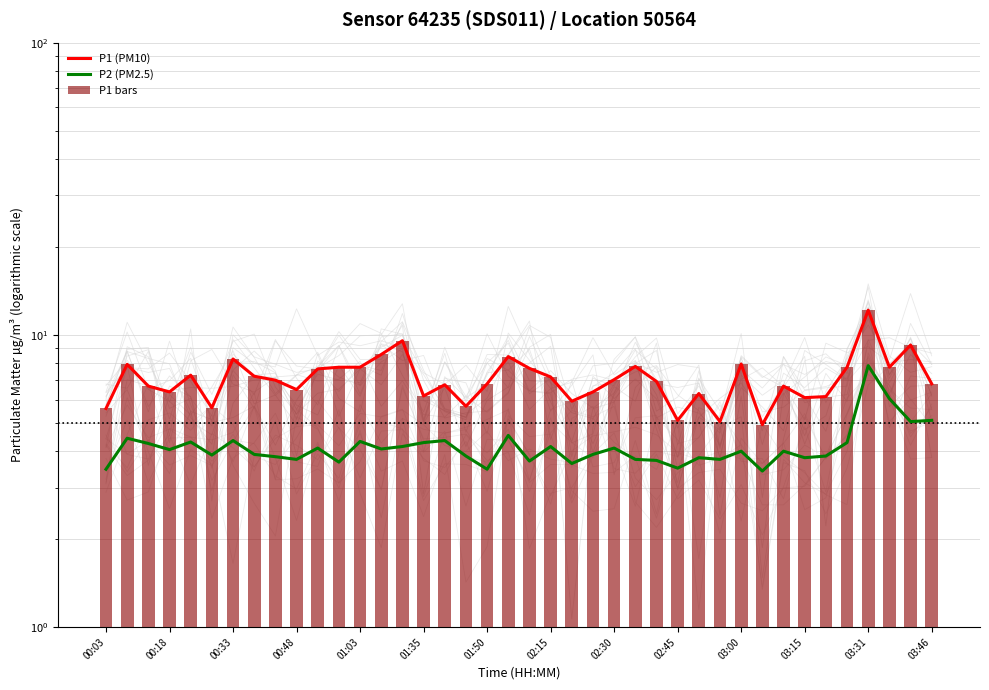

What is the maximum value shown in the chart?

12.2